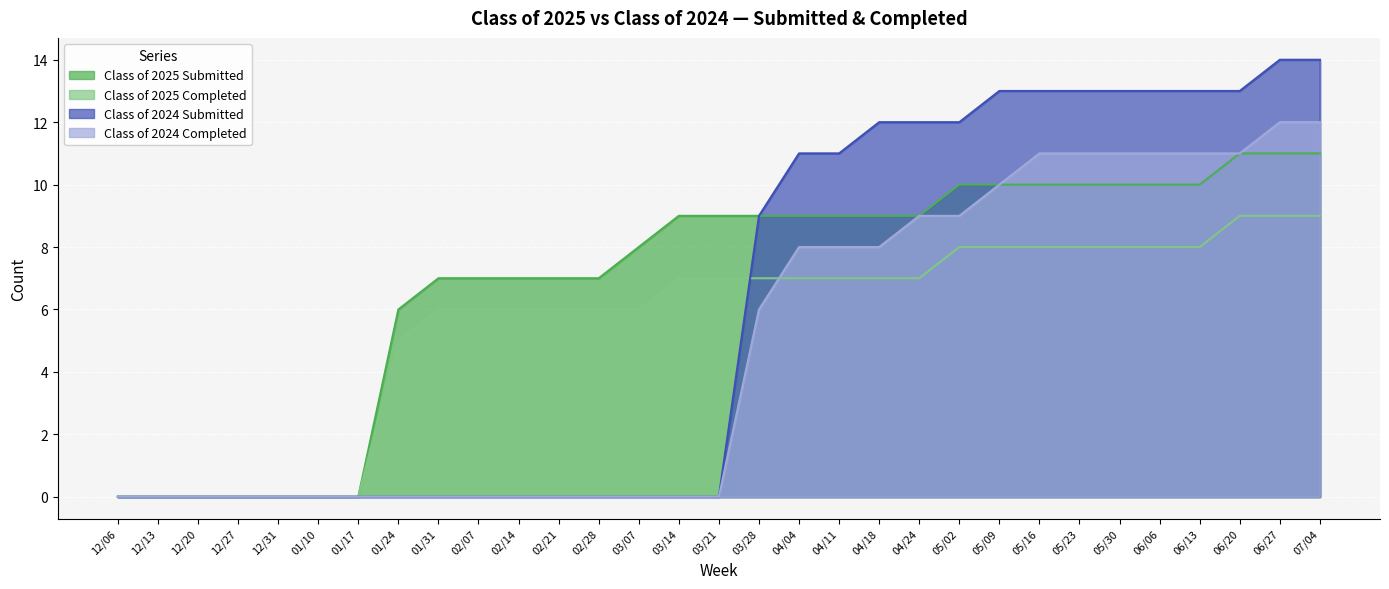

Which category has the highest value across all series?

06/27